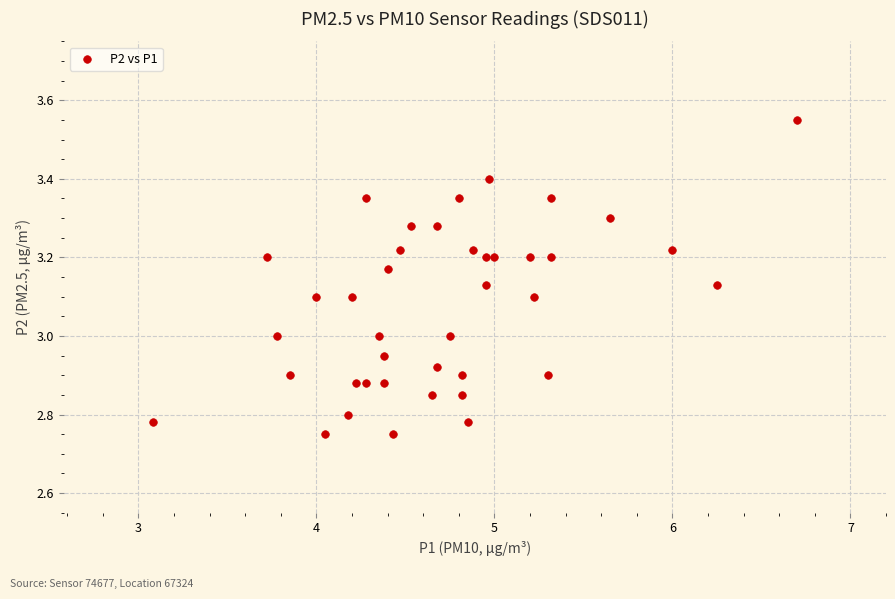

What is the range of X values (max minus min)?

3.6